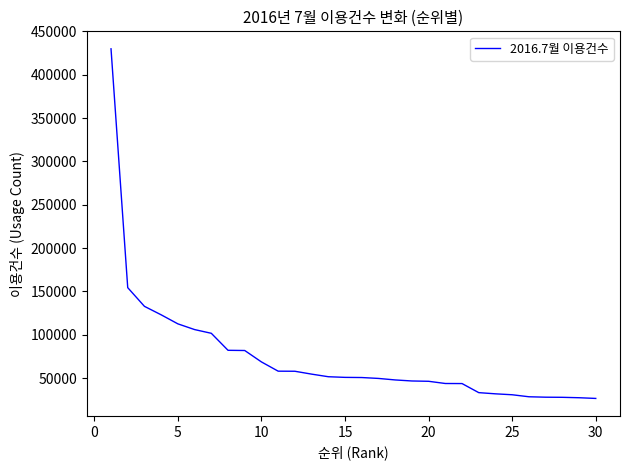

What is the minimum value shown in the chart?

26634